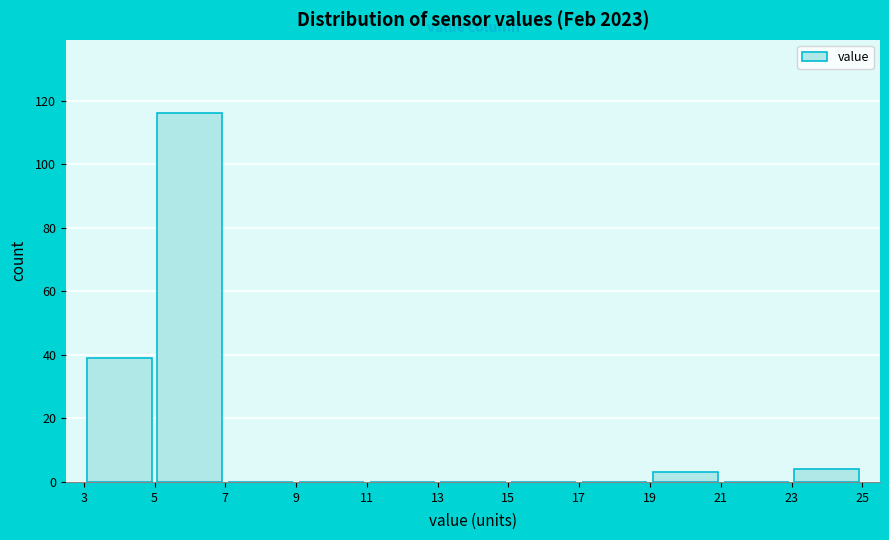

Reading left to right, transcribe this chart: for each bar, give the range it covers on the x-axis and its height. The values are not printed on the chart, so give them approximately, as read against the axis.

3 to 5: 40
5 to 7: 116
7 to 9: 0
9 to 11: 0
11 to 13: 0
13 to 15: 0
15 to 17: 0
17 to 19: 0
19 to 21: 4
21 to 23: 0
23 to 25: 4